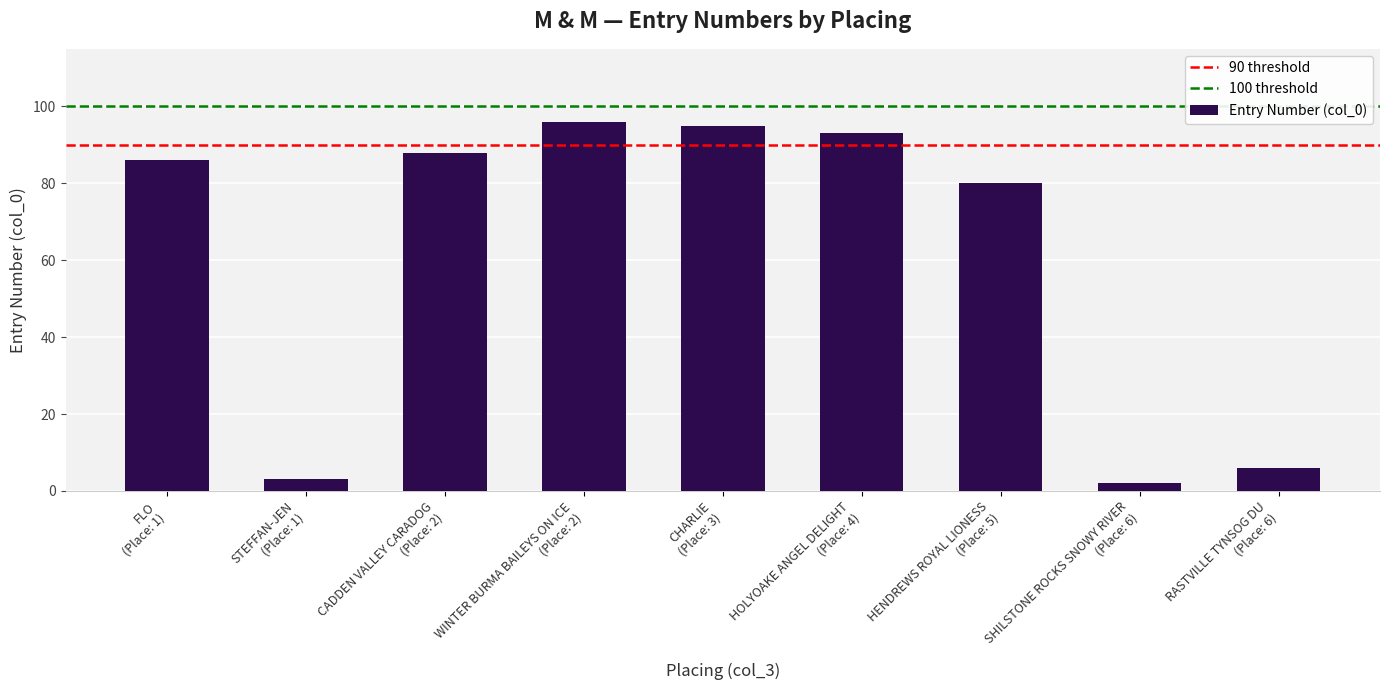

What is the sum of all values?

549